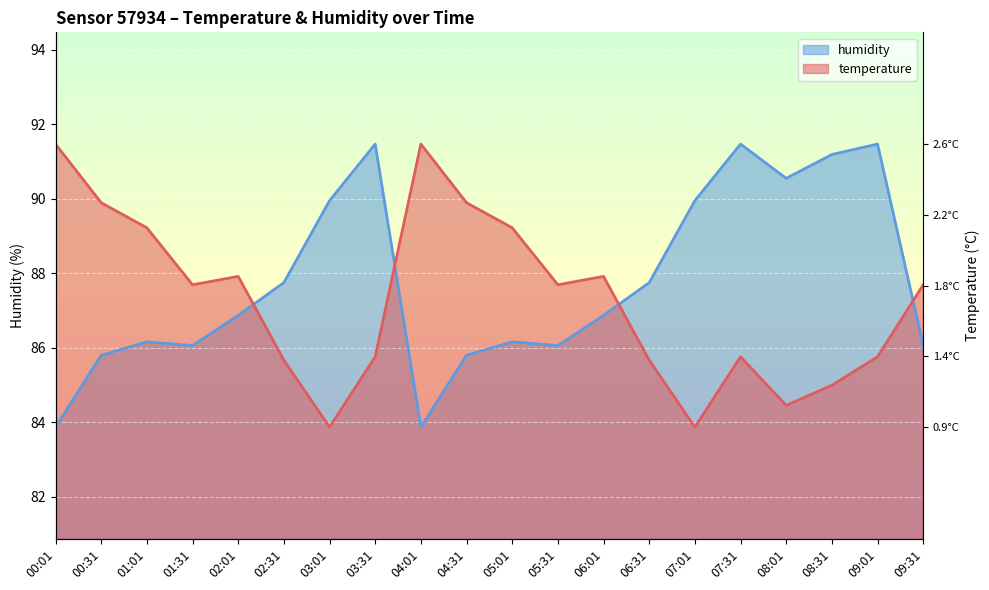

What is the total value across all series at 08:31?

176.2